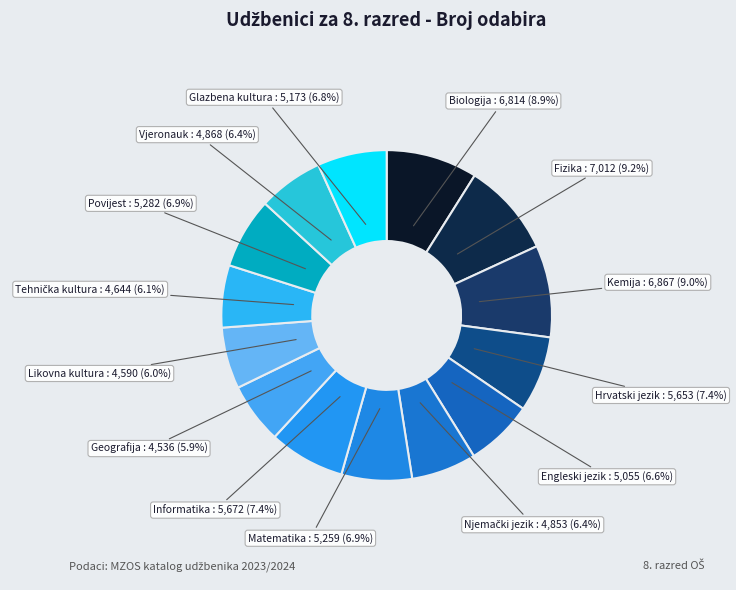

To the nearest percent, what is the difference between the largest and smallest slice percentages?

3%